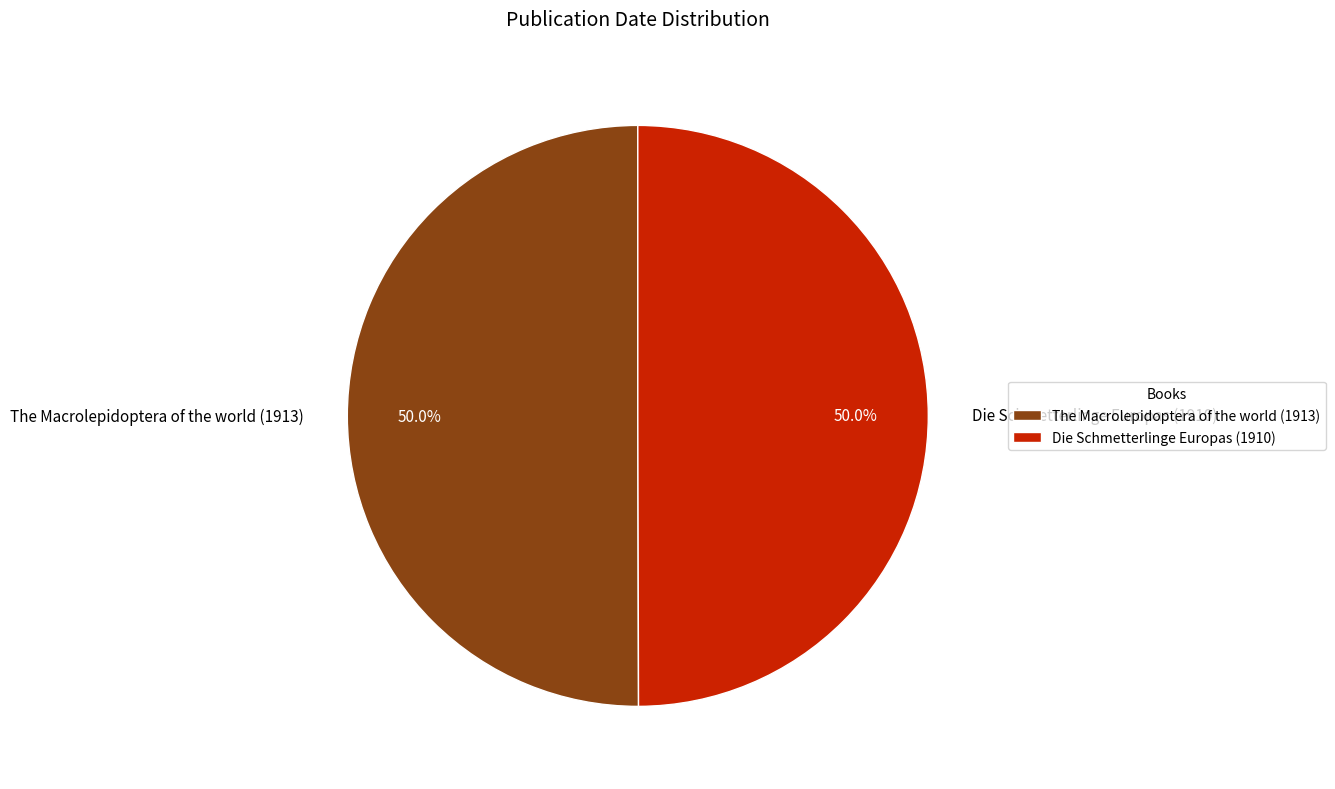

To the nearest percent, what percentage of the pie is Die Schmetterlinge Europas (1910)?

50%